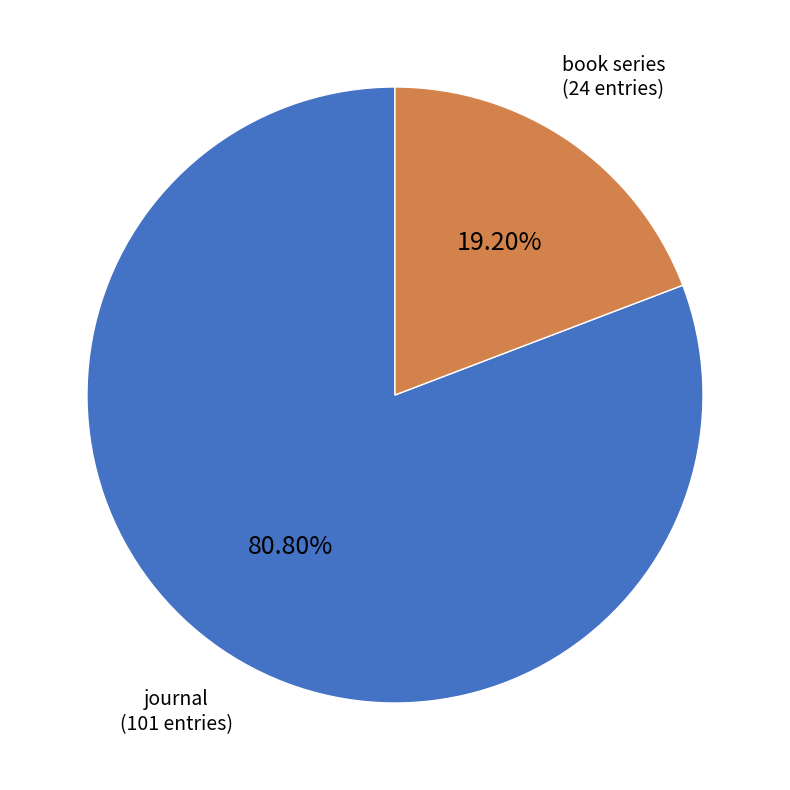

To the nearest percent, what is the difference between the largest and smallest slice percentages?

62%